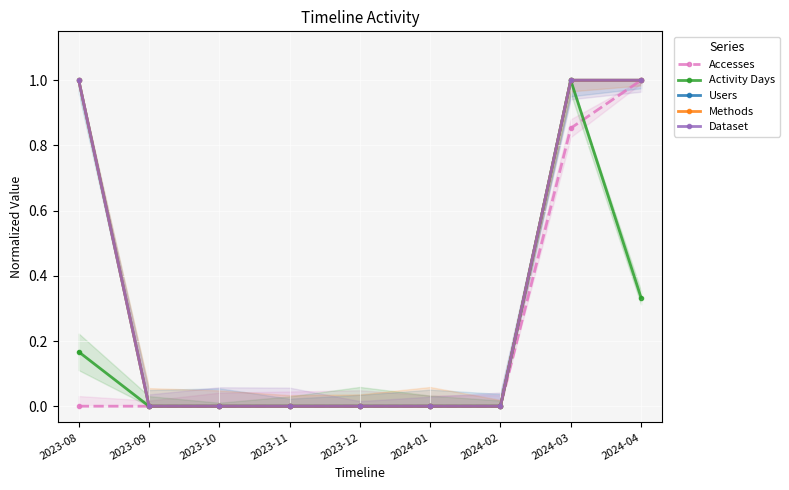

How many data points in Users are above 0?

3